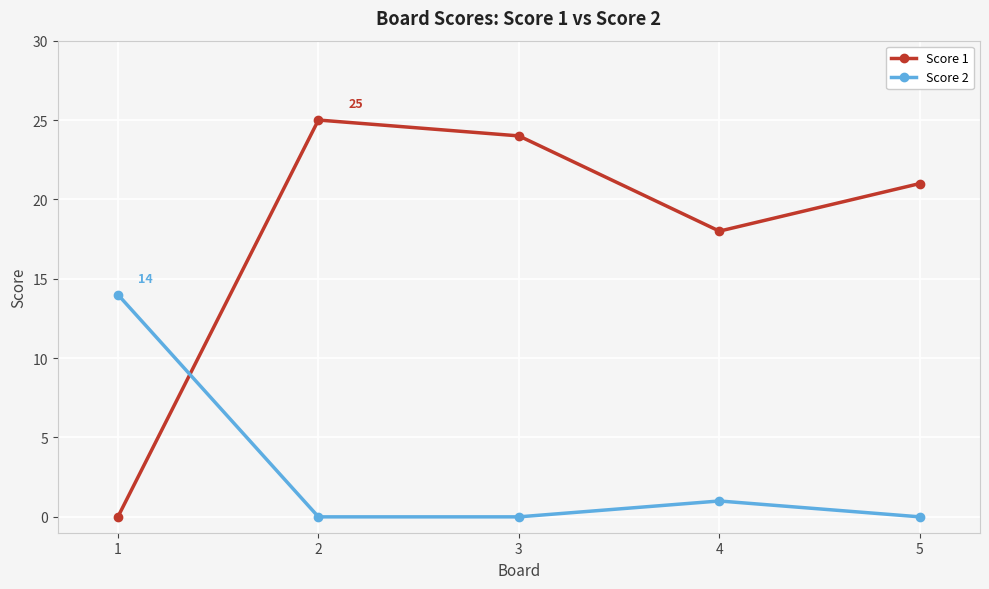

True or false: Score 1 has a value of 12 at 5.

False